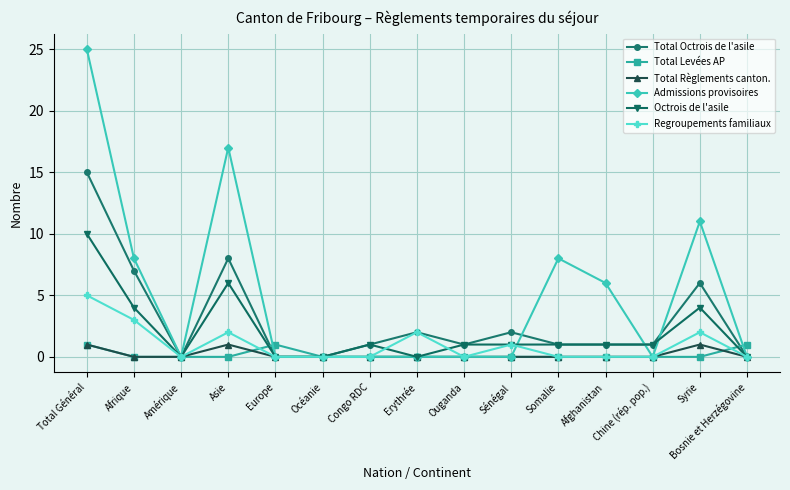

What is the spread (max minus min) of values at Afghanistan?

6